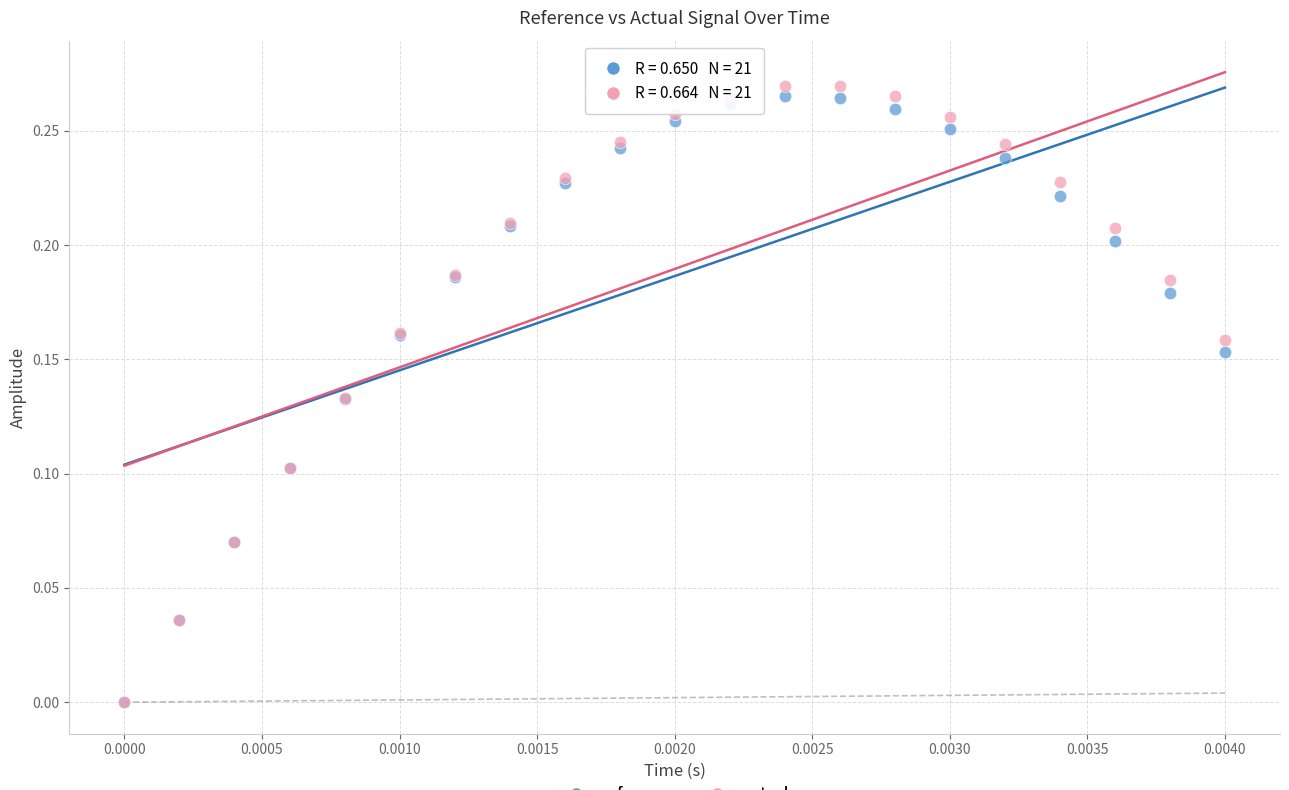

Which series reaches the maximum Y coordinate?

actual